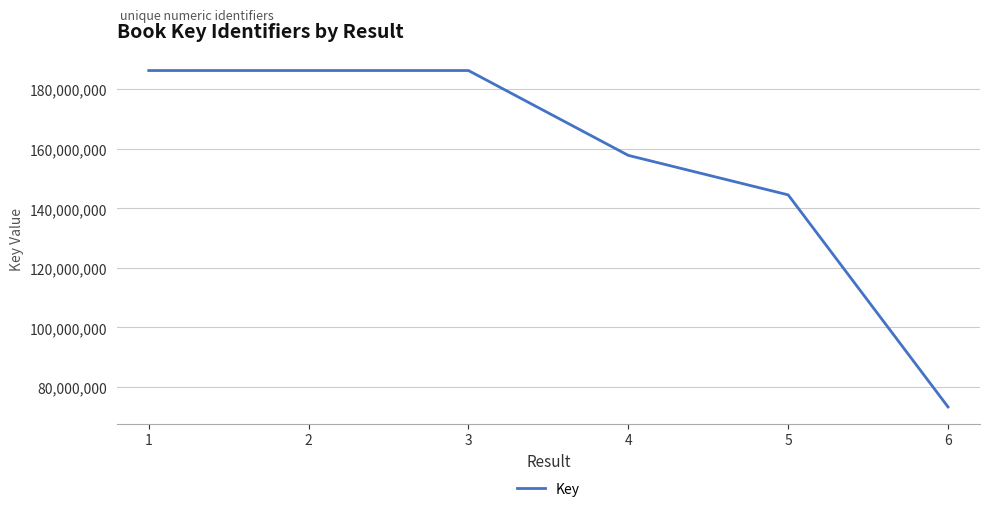

What is the greatest value displayed?

186300034